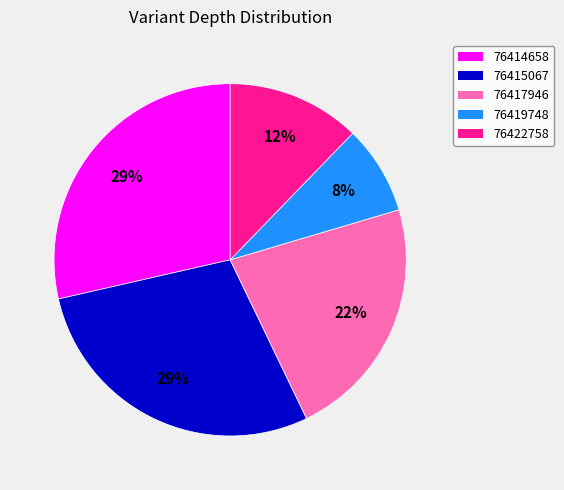

The 76422758 slice represents 19% of the pie. True or false?

False